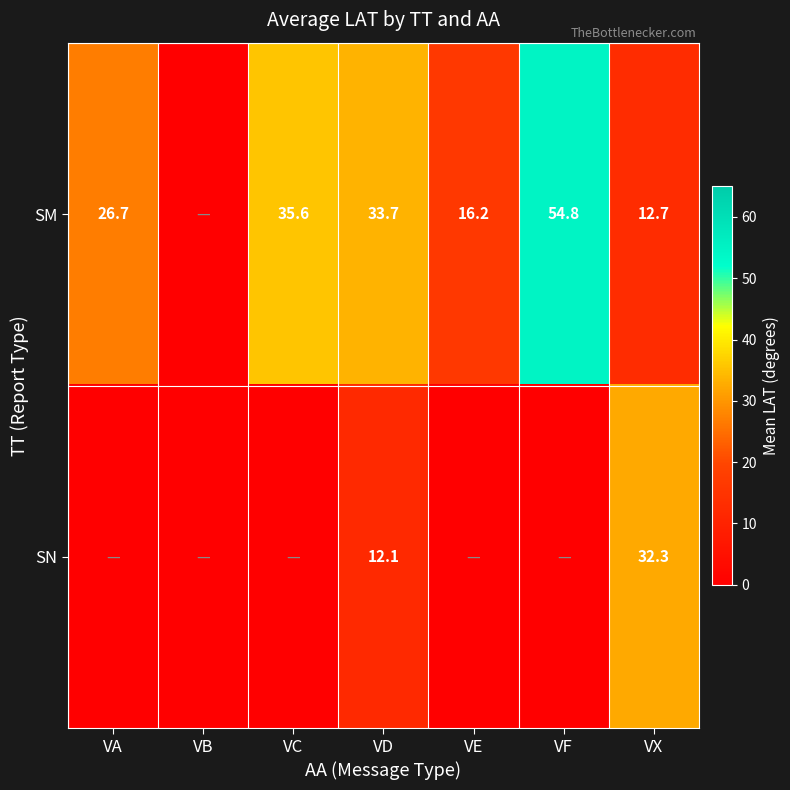

The value of SN at VD is 7.5. True or false?

False